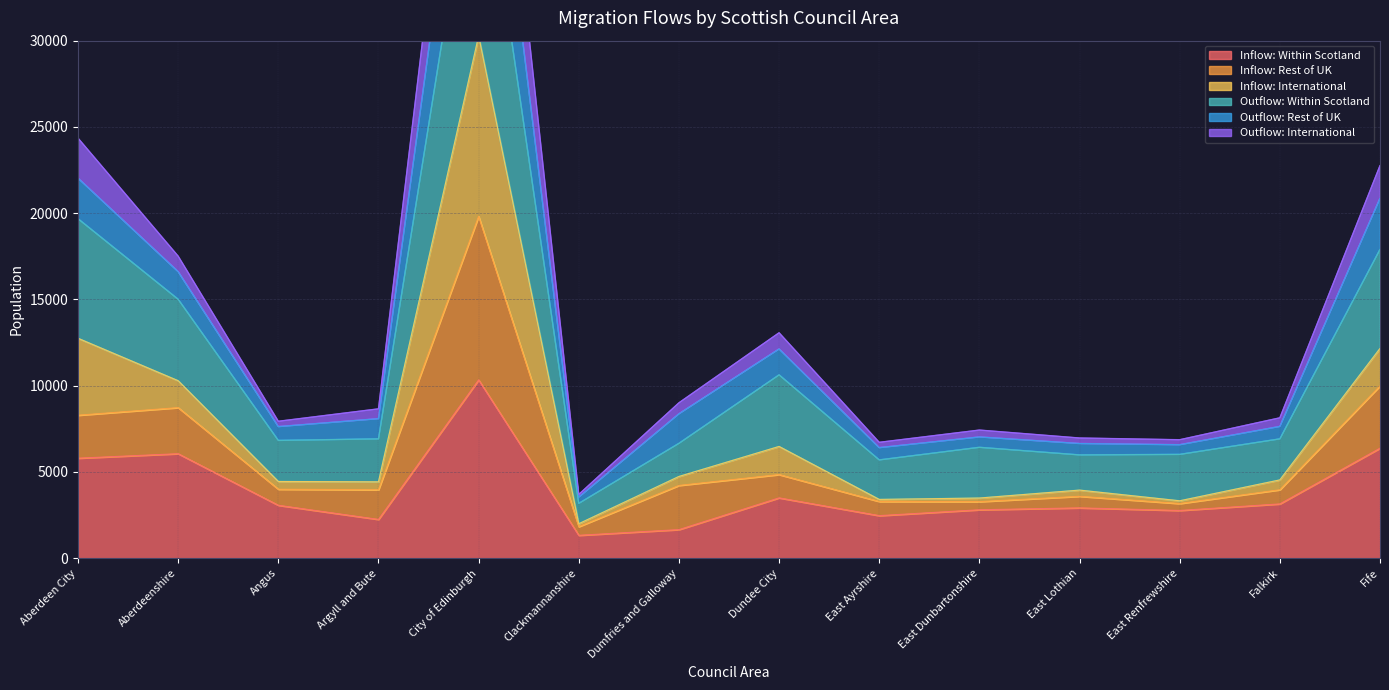

What is the label of the 1st point from the left?

Aberdeen City